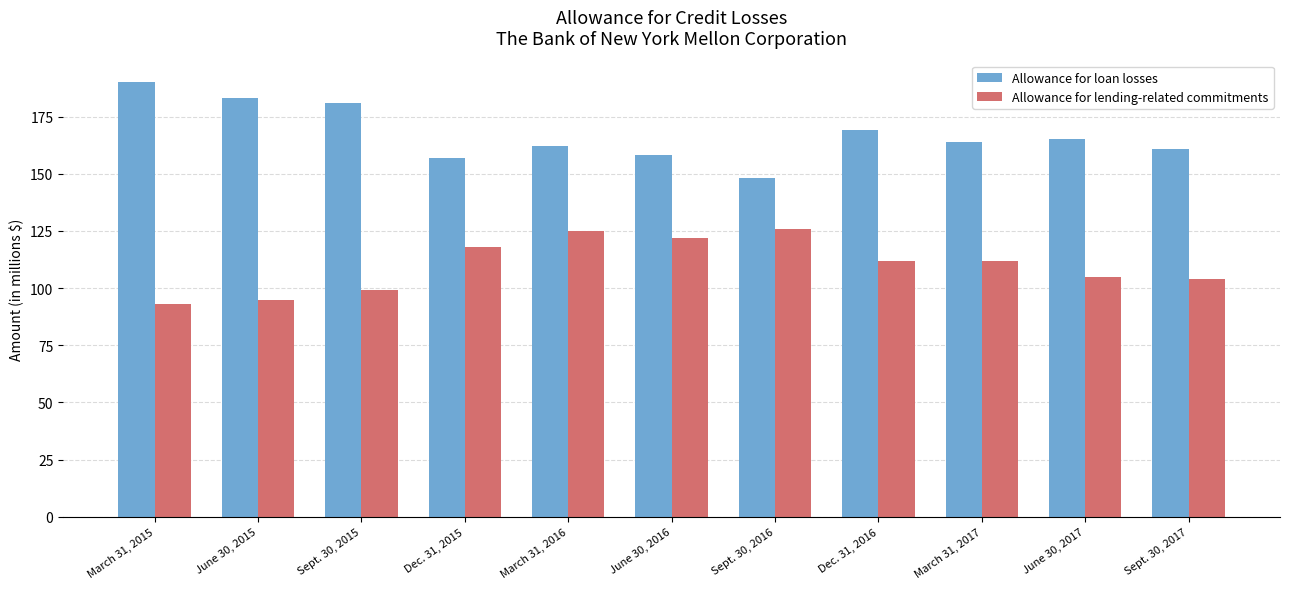

Where does the Allowance for lending-related commitments series first go above 112?

Dec. 31, 2015